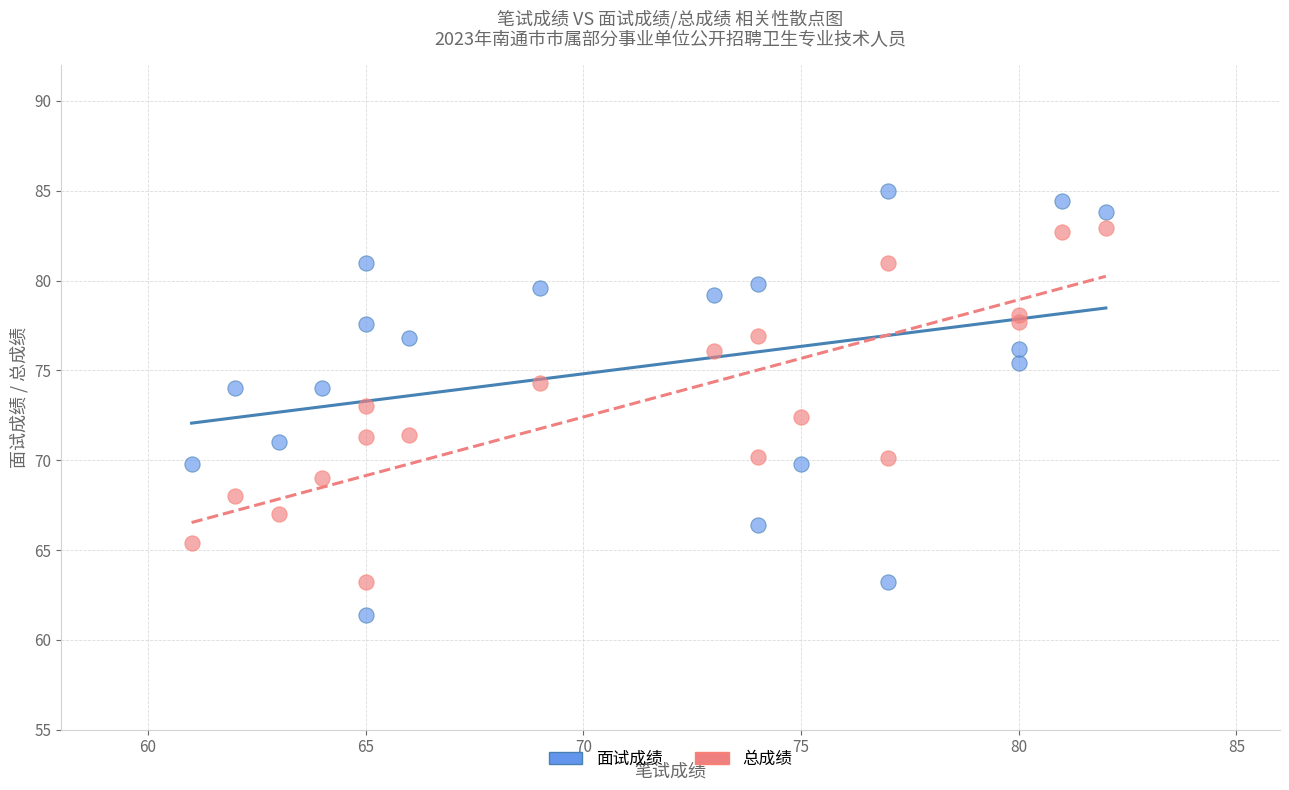

Which series has the widest spread of Y values?

面试成绩